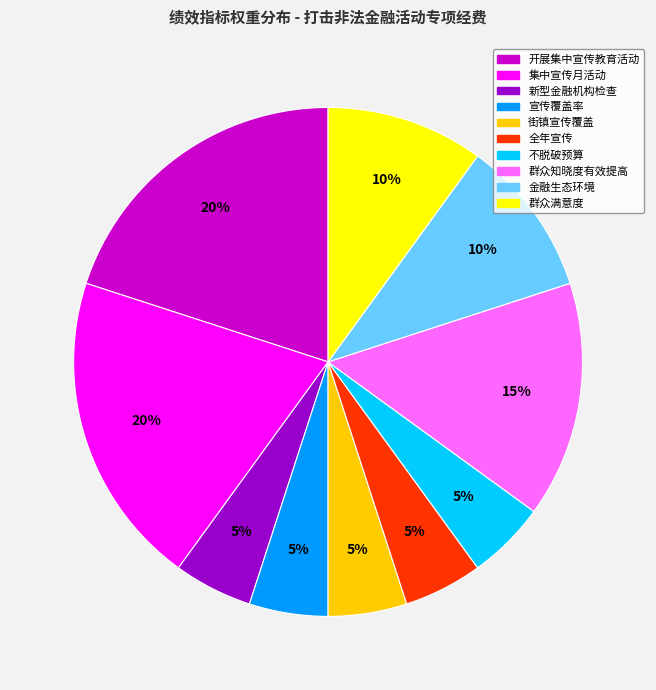

Does any single category account for the majority?

No